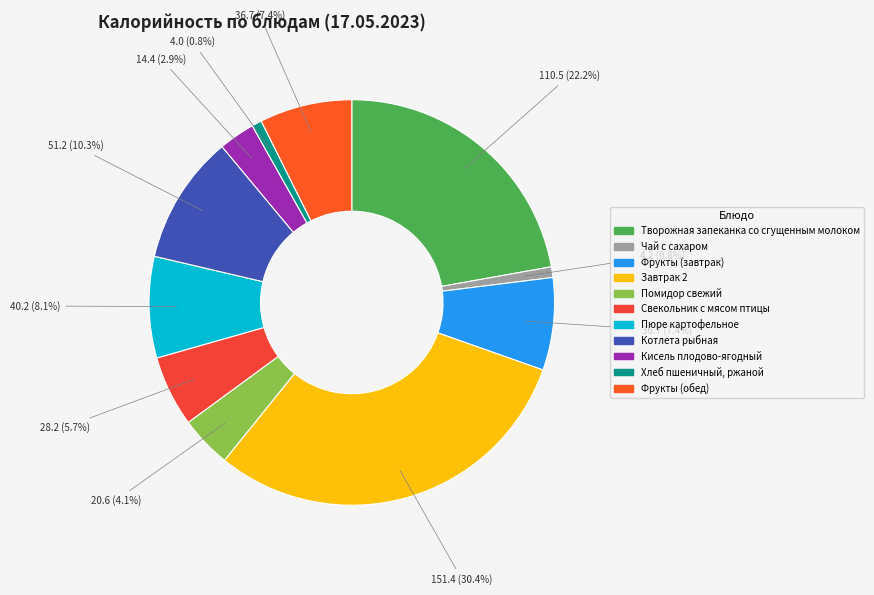

How many segments does this pie chart have?

11